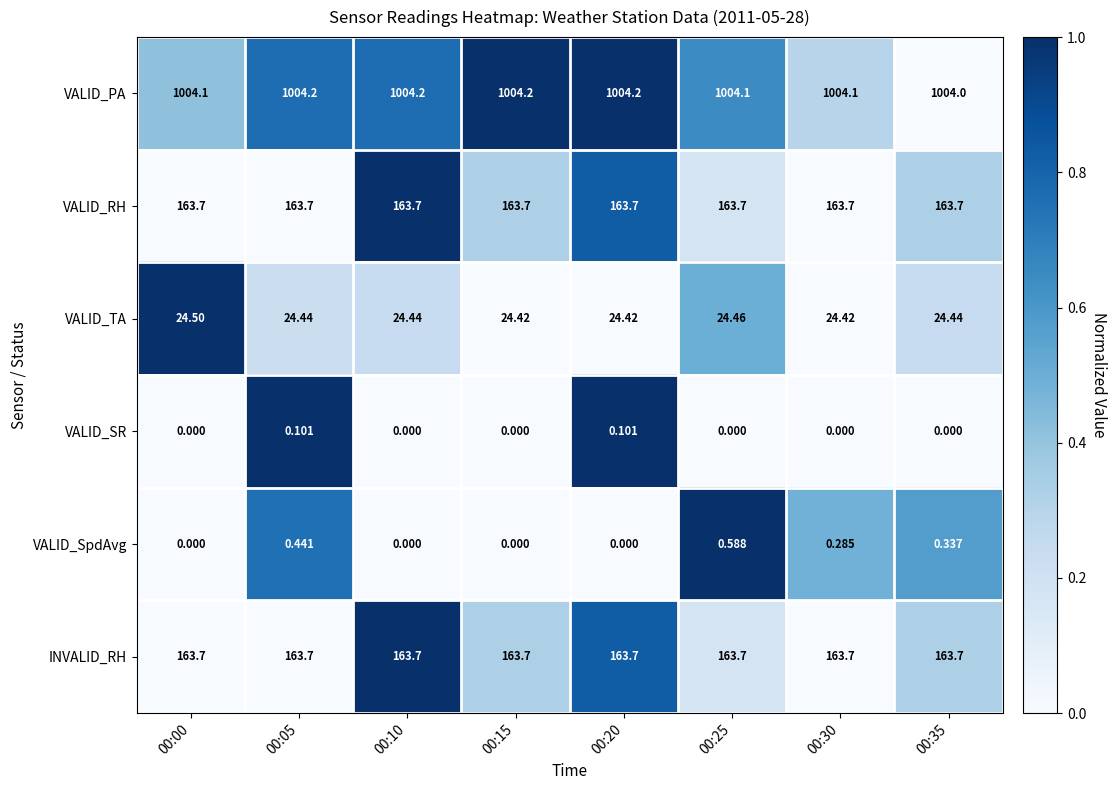

Is the value of VALID_RH at 00:15 greater than the value of VALID_TA at 00:20?

Yes